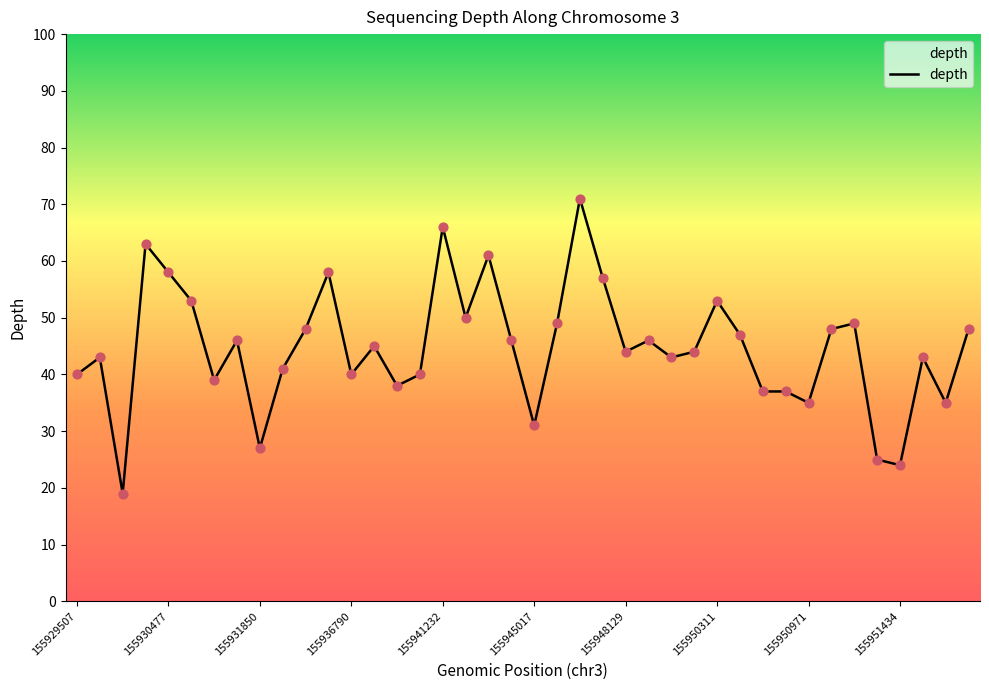

Approximately how many times larger is the value at 31 compared to 11?

0.6